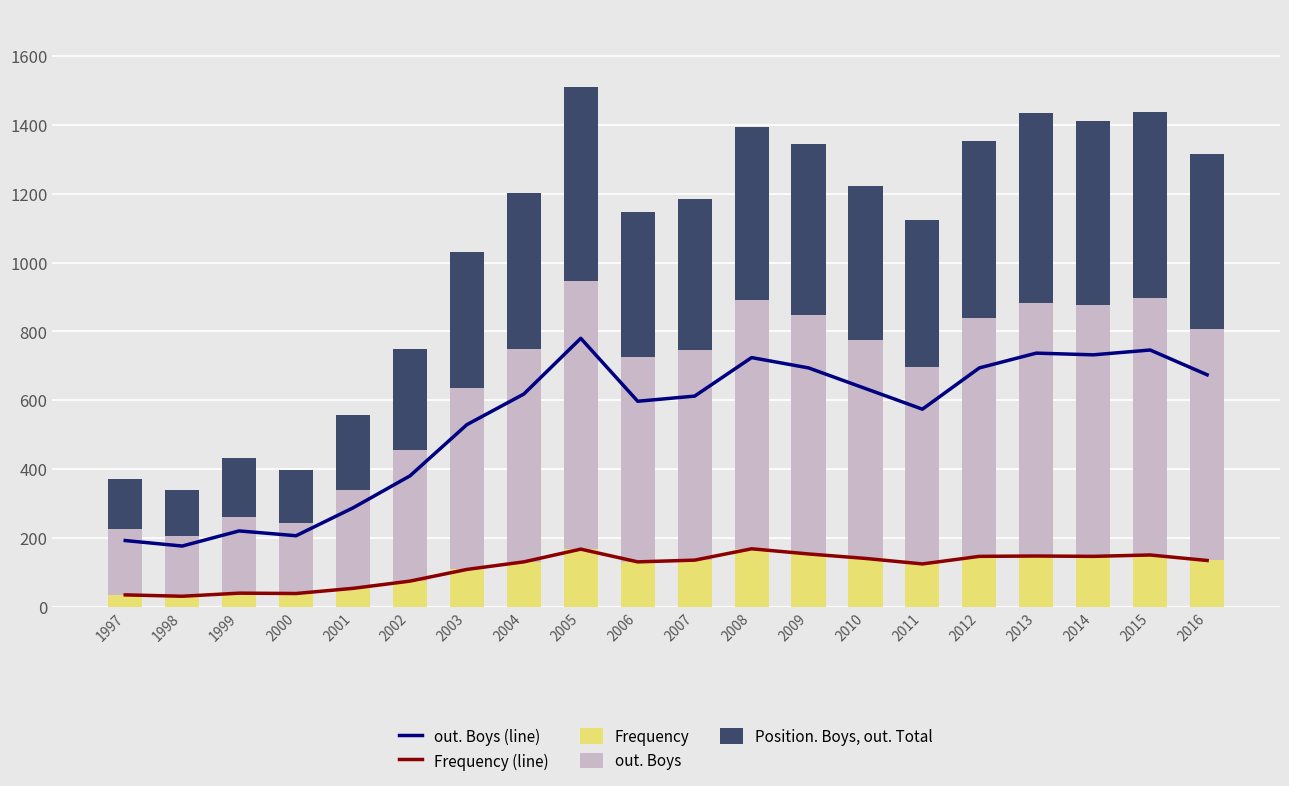

What is the difference between the maximum and minimum values in the out. Boys (line) series?

604